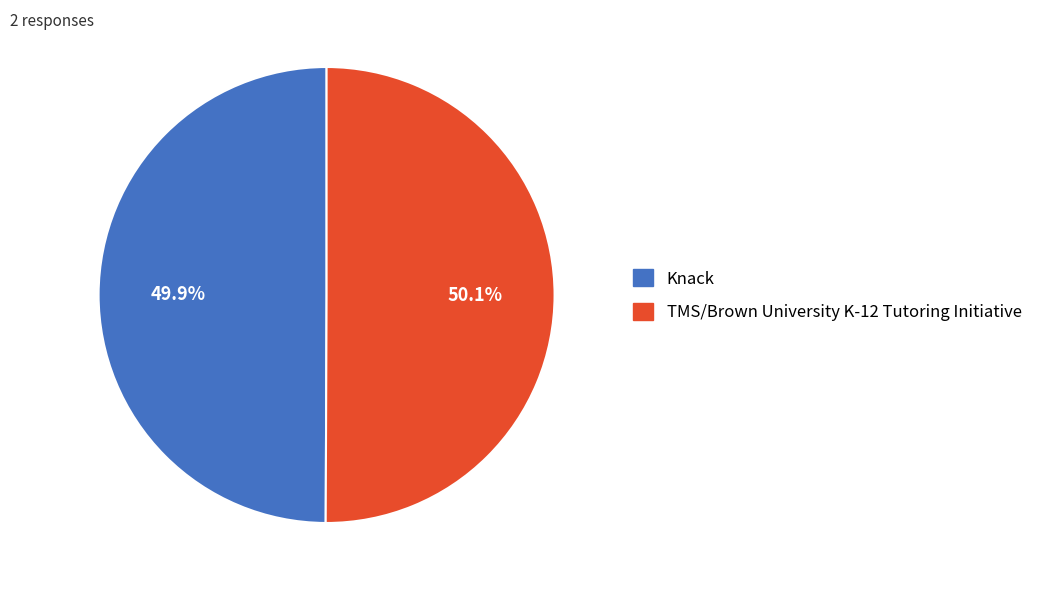

What percentage is the Knack slice, to the nearest percent?

50%